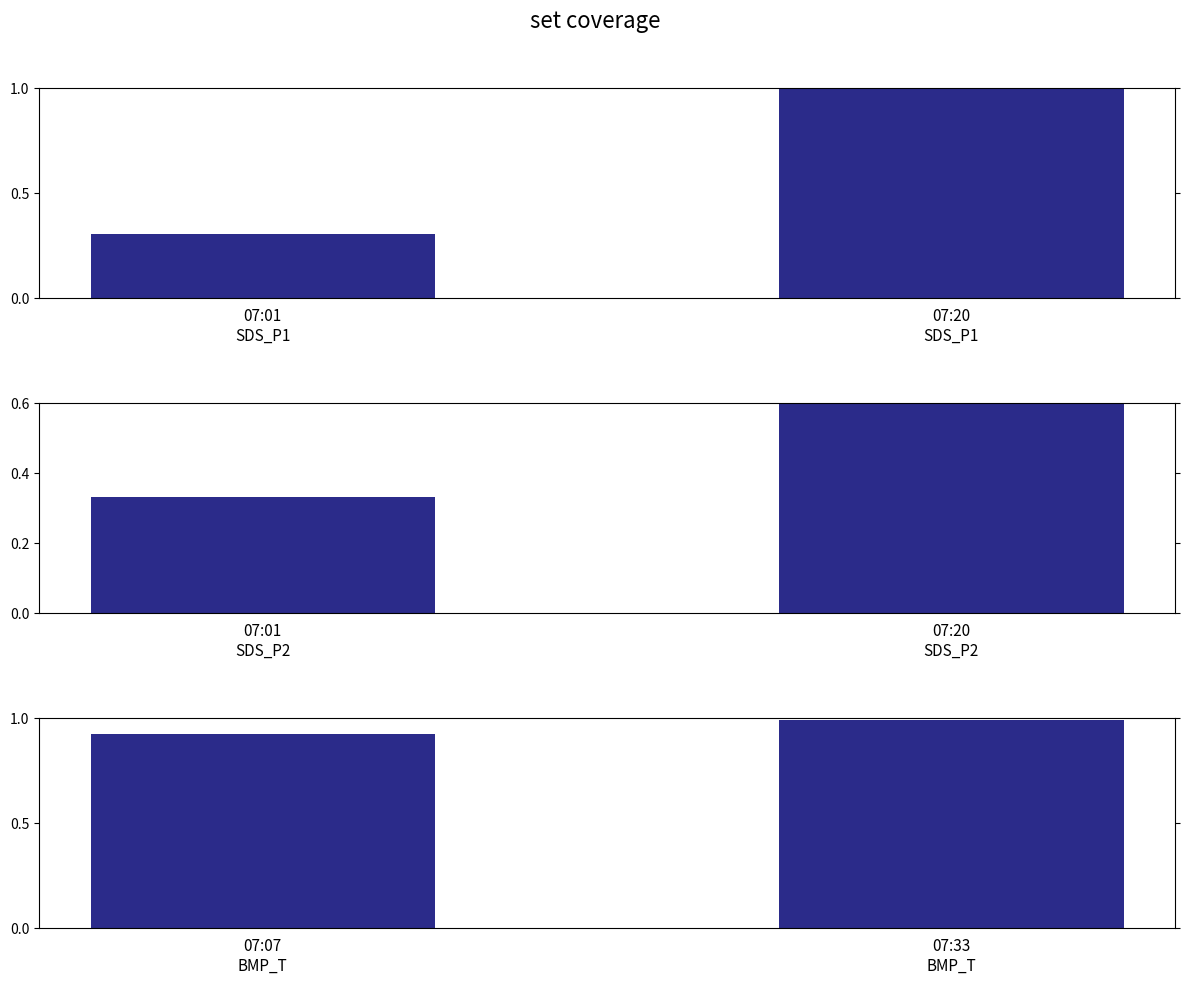

What is the lowest value of the Series 1 series?

0.3